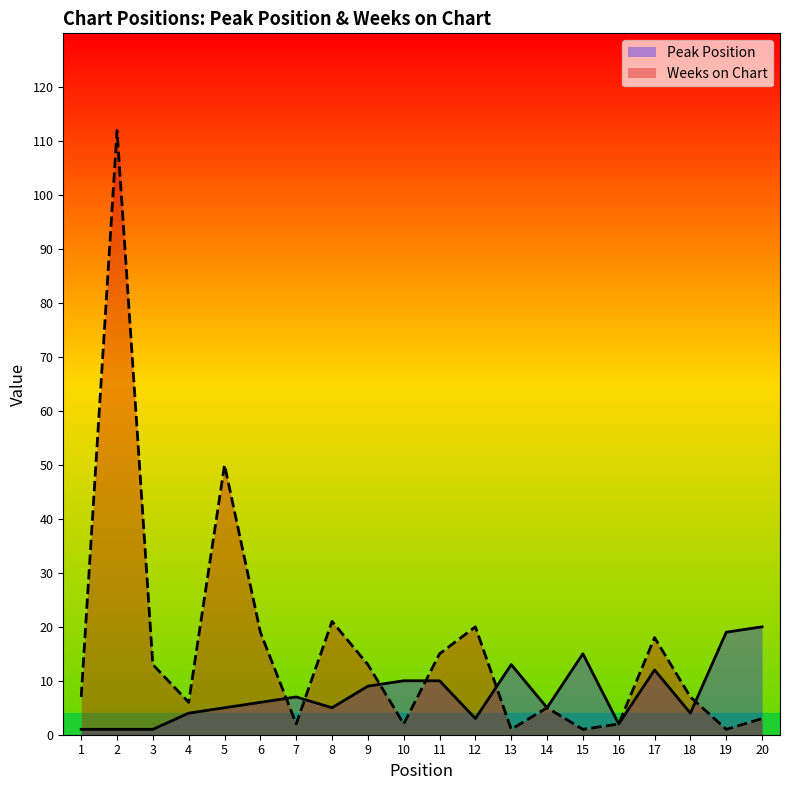

At which label is Weeks on Chart closest to 56?

5